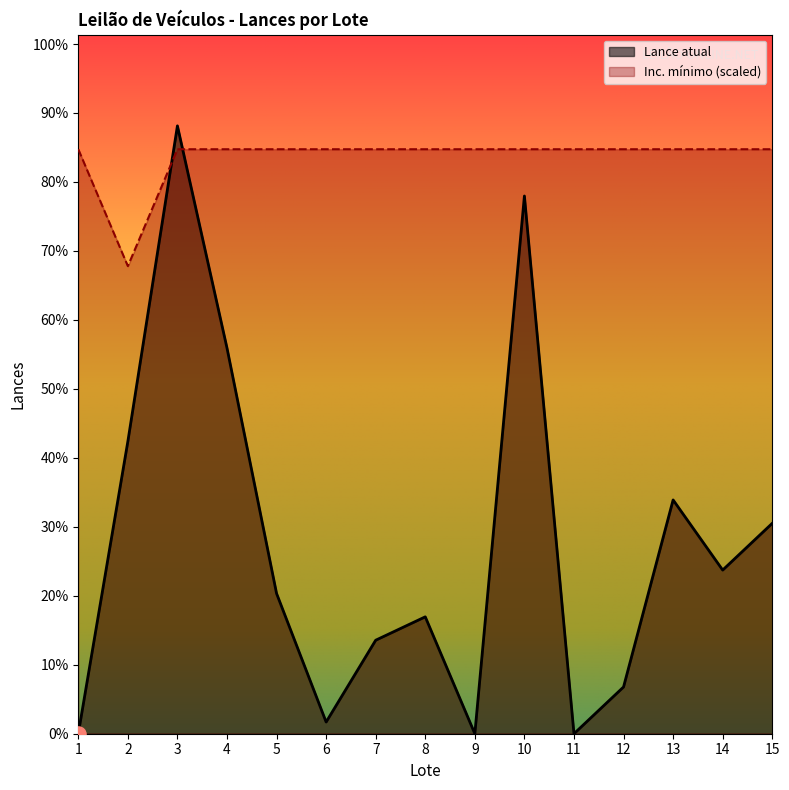

Which series has the largest Y range (max minus min)?

Lance atual